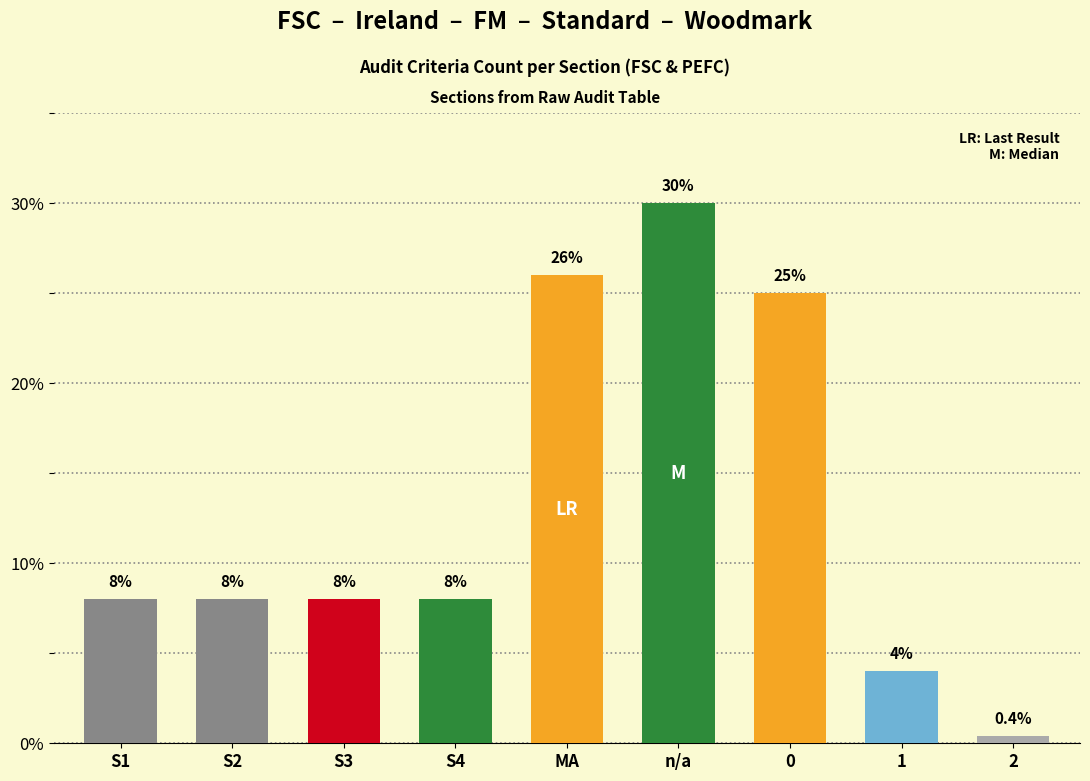

Reading right to left, what are all the values shown in this chart?

2=0.4	1=4.0	0=25.0	n/a=30.0	MA=26.0	S4=8.0	S3=8.0	S2=8.0	S1=8.0